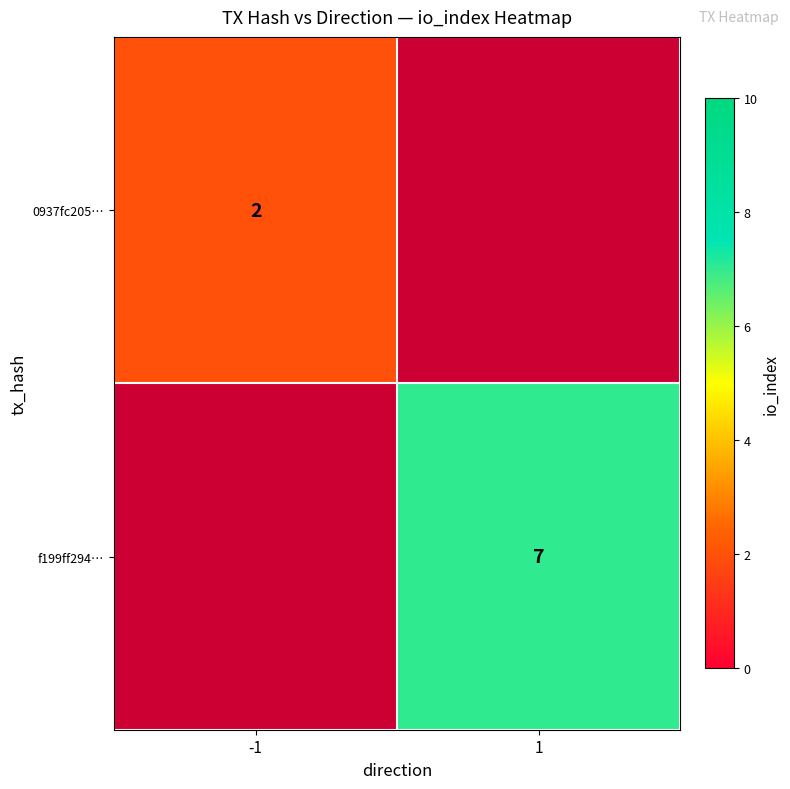

The 0937fc205… series shows 3 at -1. True or false?

False